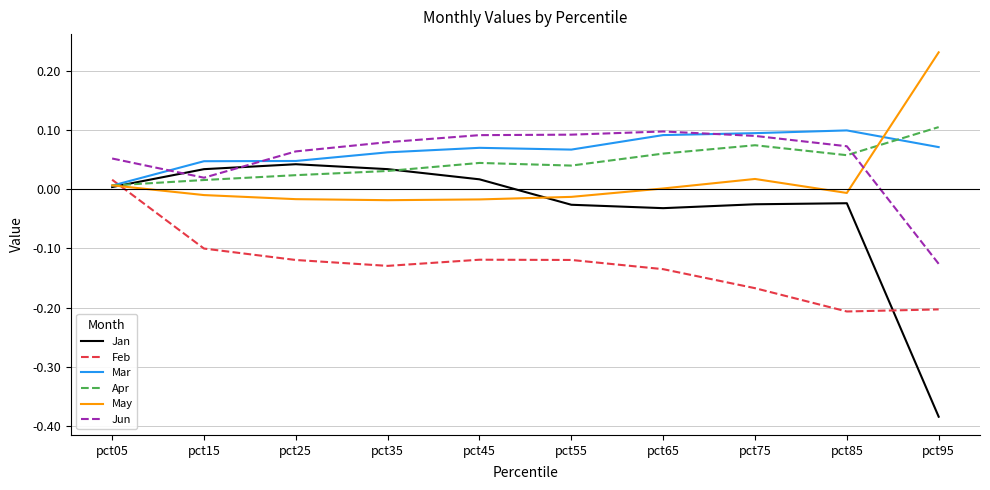

The Feb series shows -0.0 at pct65. True or false?

False